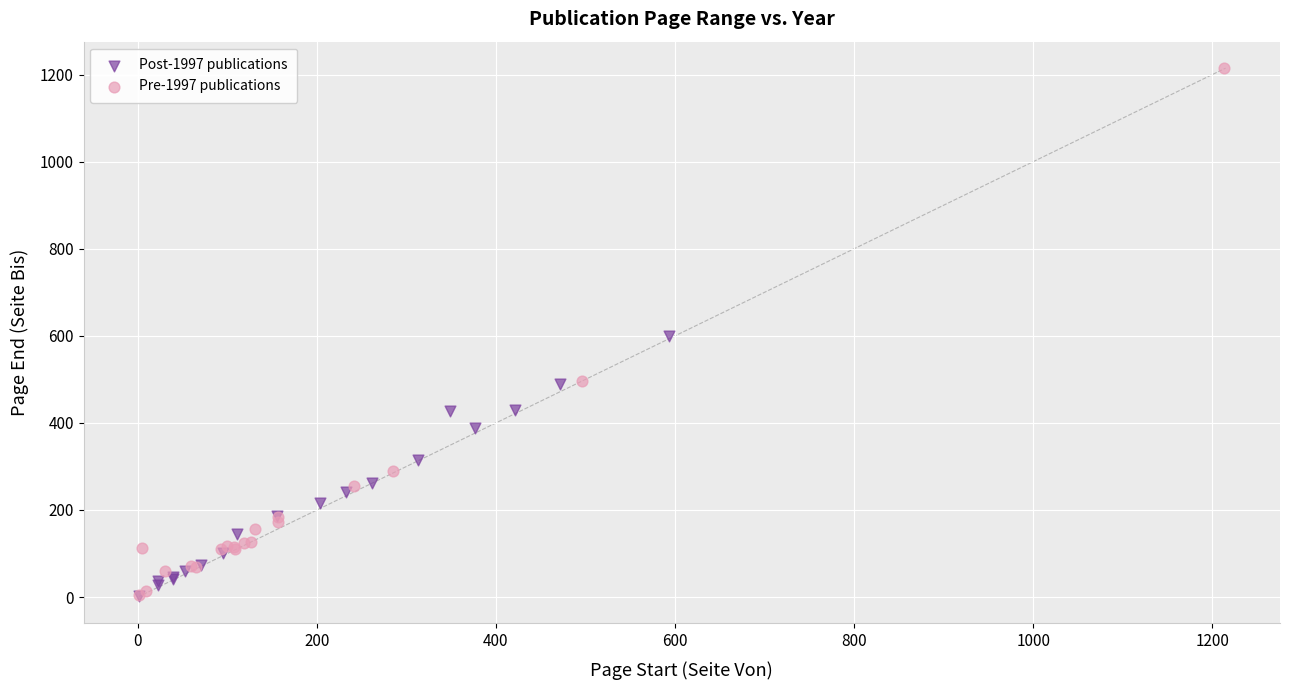

Which series has the widest spread of Y values?

Pre-1997 publications